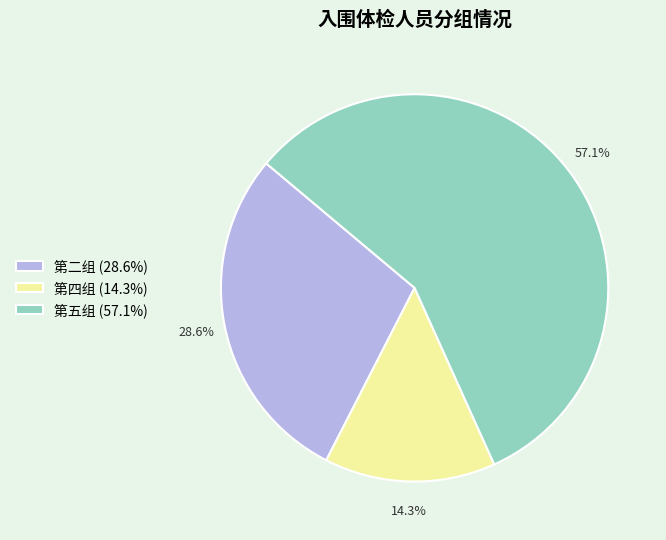

Rank the categories by value from lowest to highest.

第四组, 第二组, 第五组